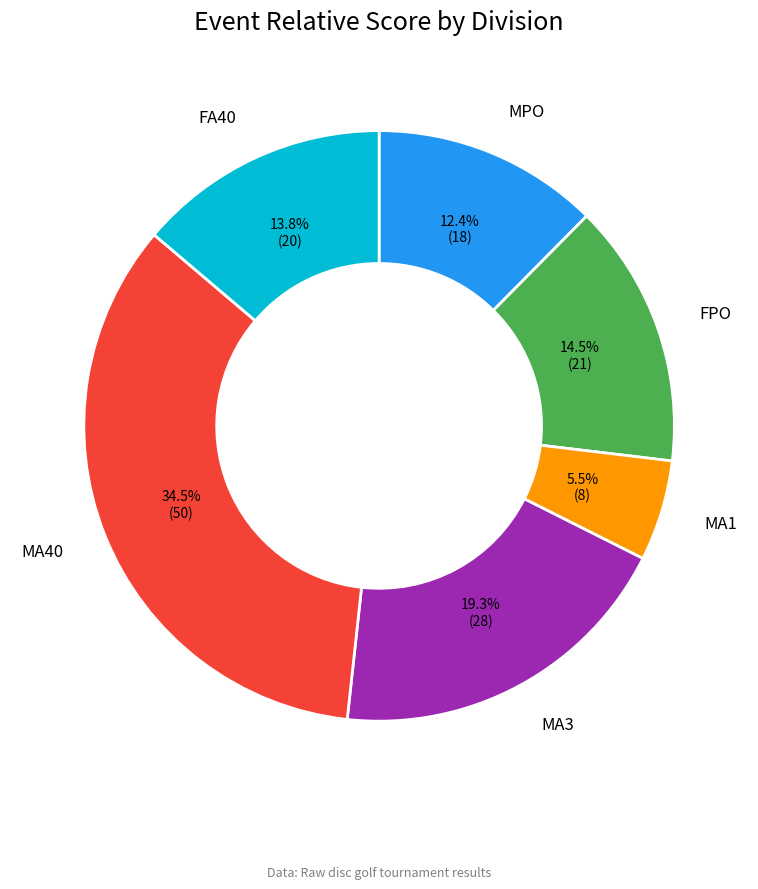

Is there a majority slice in this chart?

No